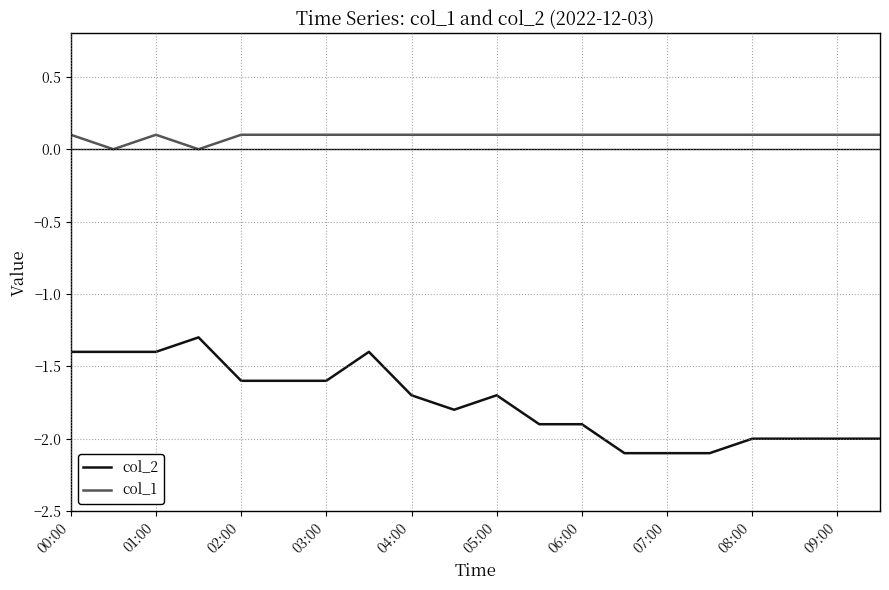

Which series has the widest spread of values?

col_2